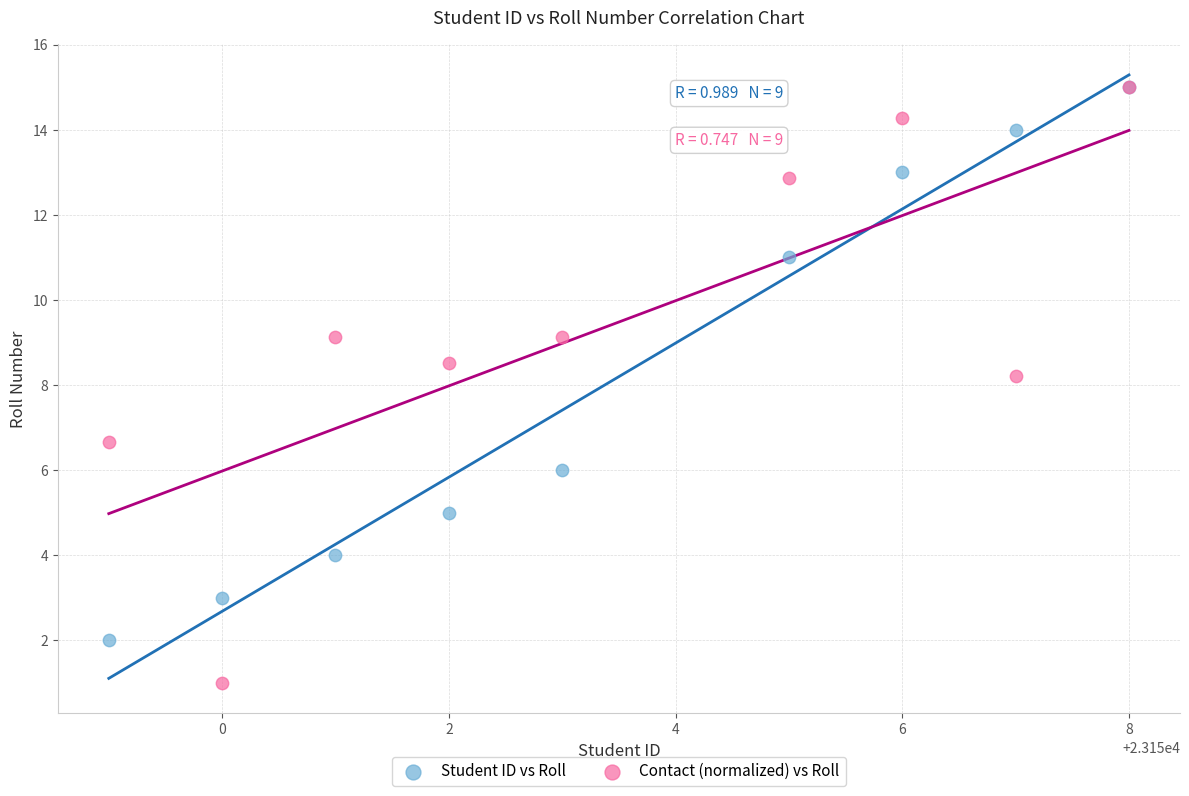

What are all the series names shown in the legend?

Student ID vs Roll, Contact (normalized) vs Roll